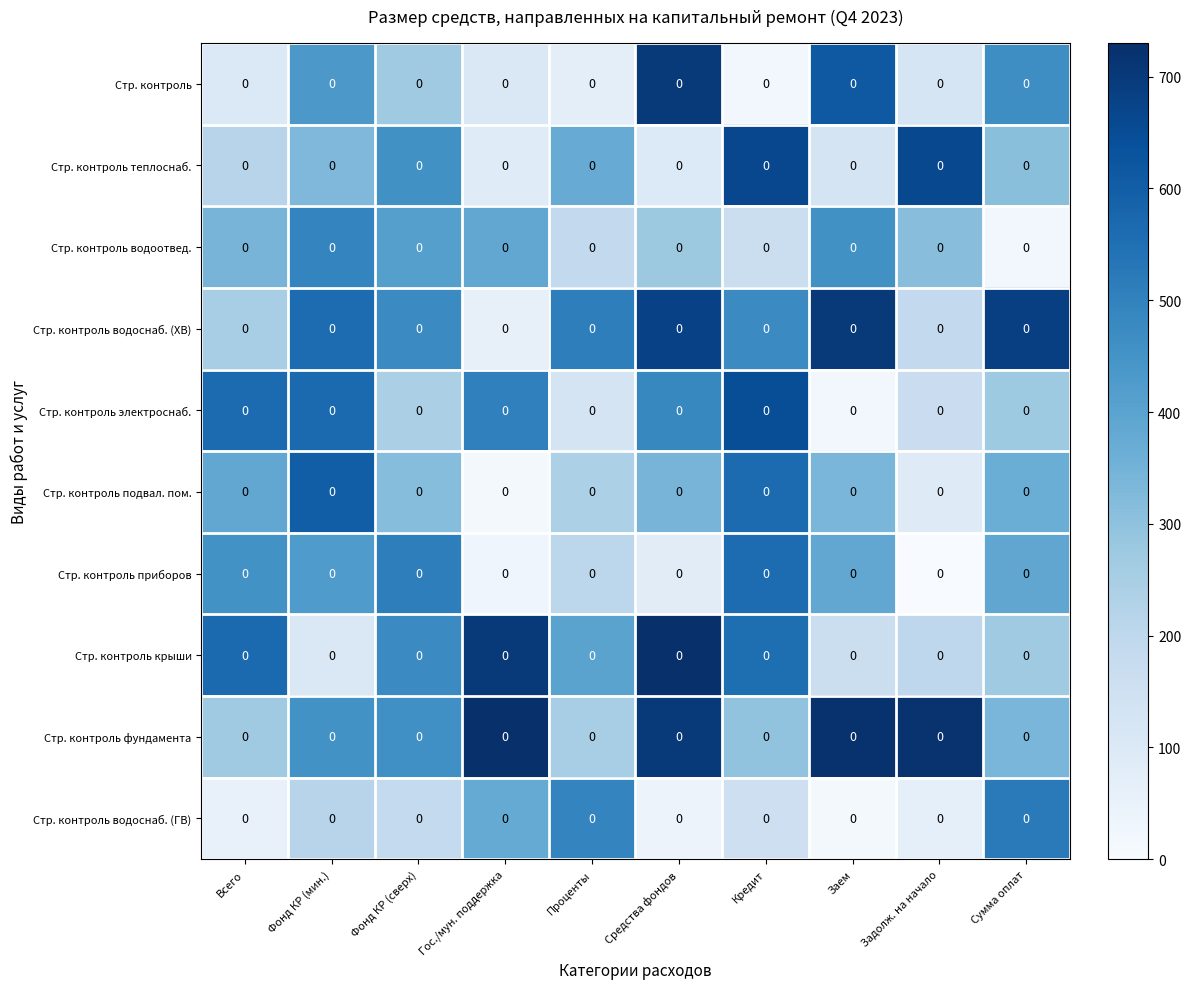

The Стр. контроль подвал. пом. series shows 691 at Всего. True or false?

False